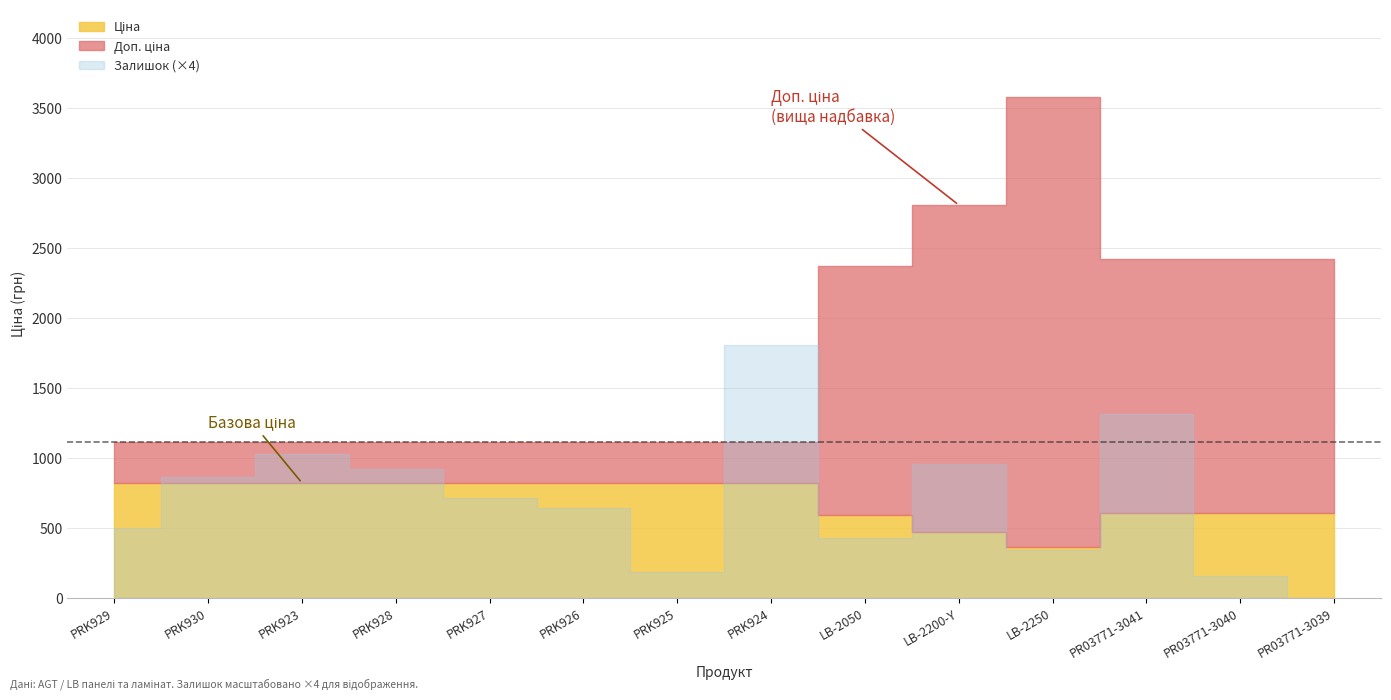

What value does the Залишок series have at PRK925?

46.0